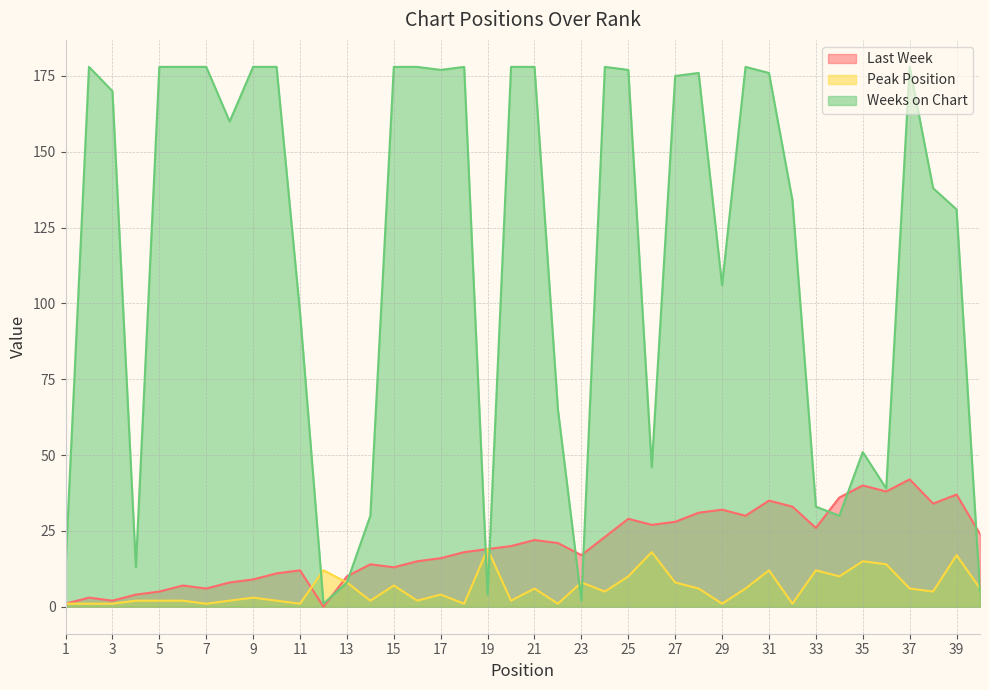

What are all the series names shown in the legend?

Last Week, Peak Position, Weeks on Chart